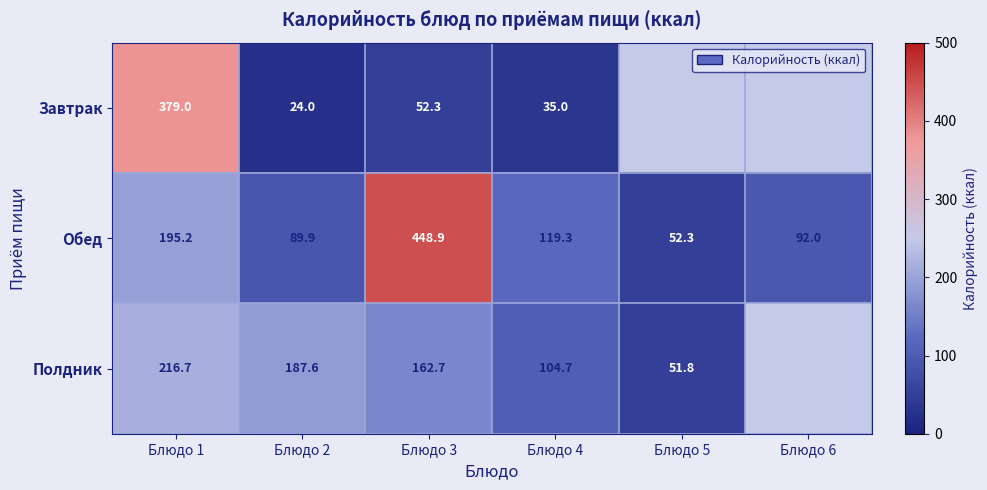

Is the value of Полдник at Блюдо 4 greater than the value of Завтрак at Блюдо 2?

Yes